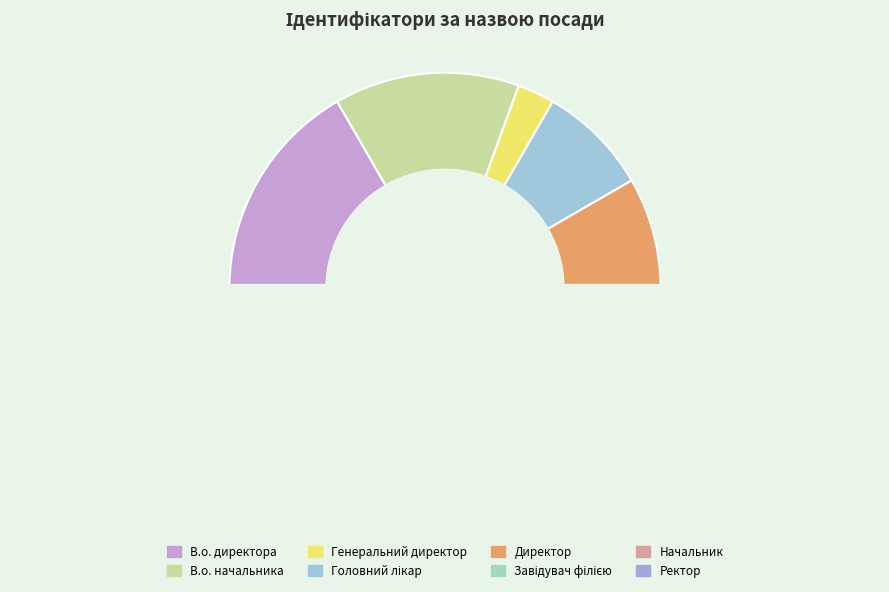

To the nearest percent, what is the difference between the largest and smallest slice percentages?

19%